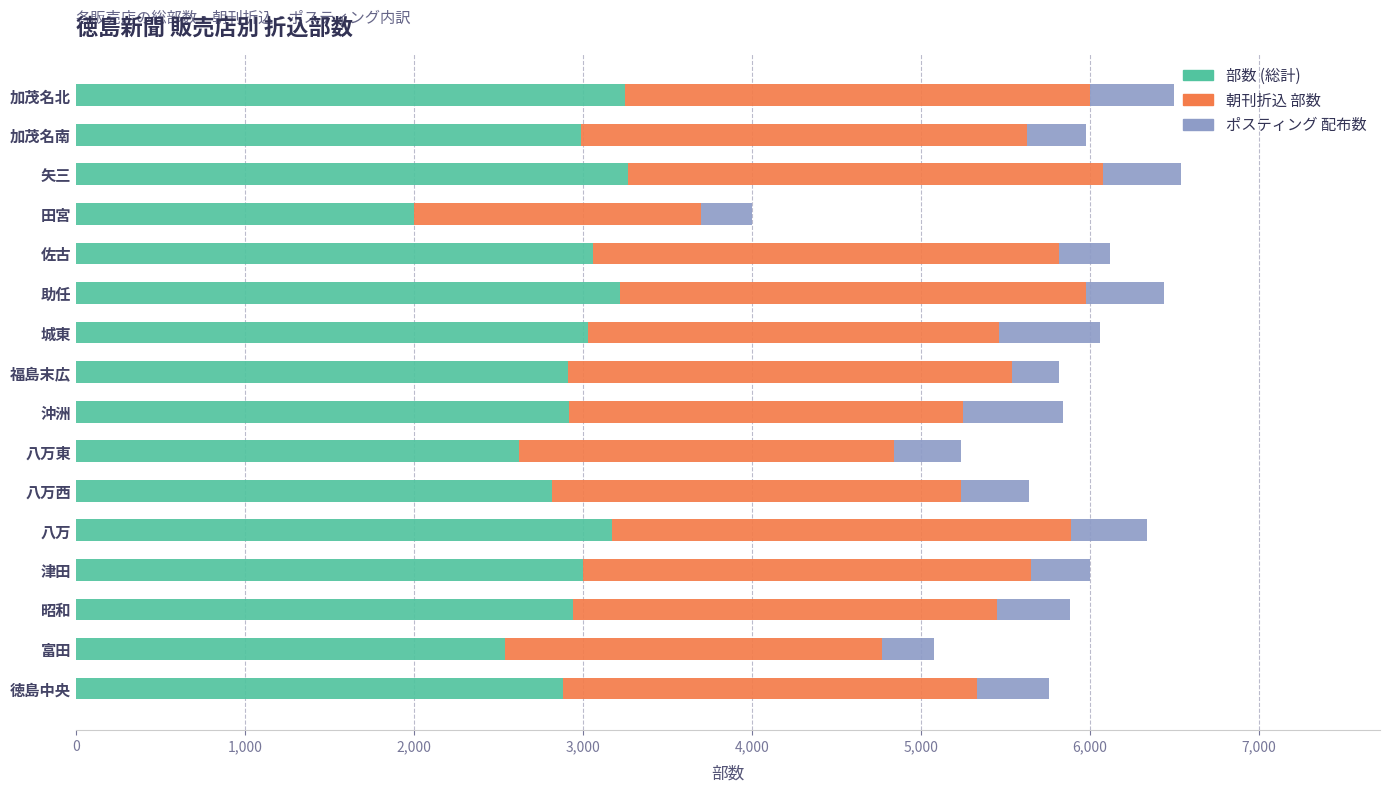

At which label does 部数 (総計) reach its minimum?

田宮